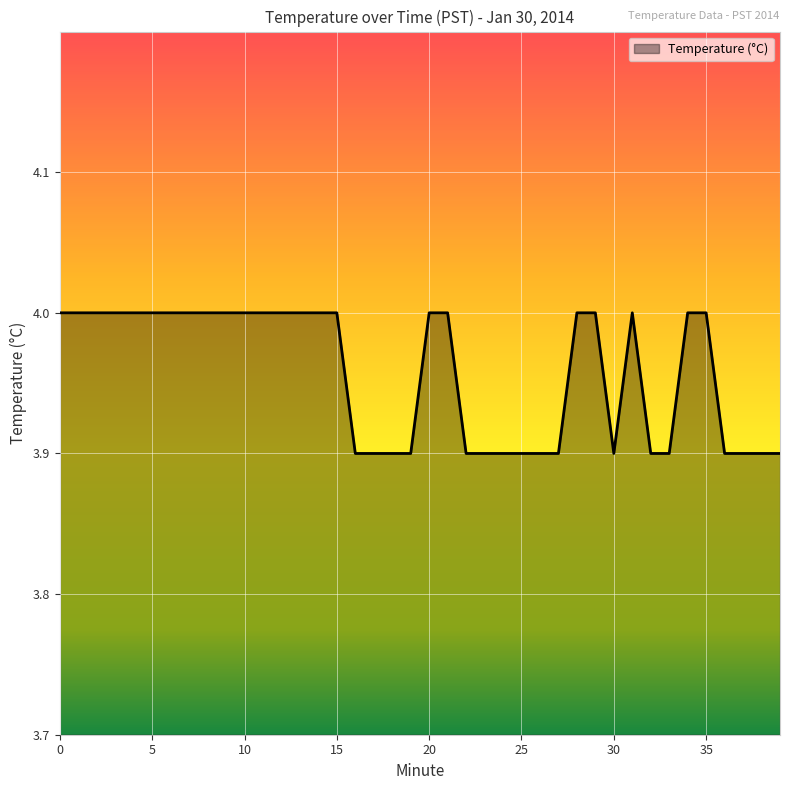

How many lines are shown in the chart?

1